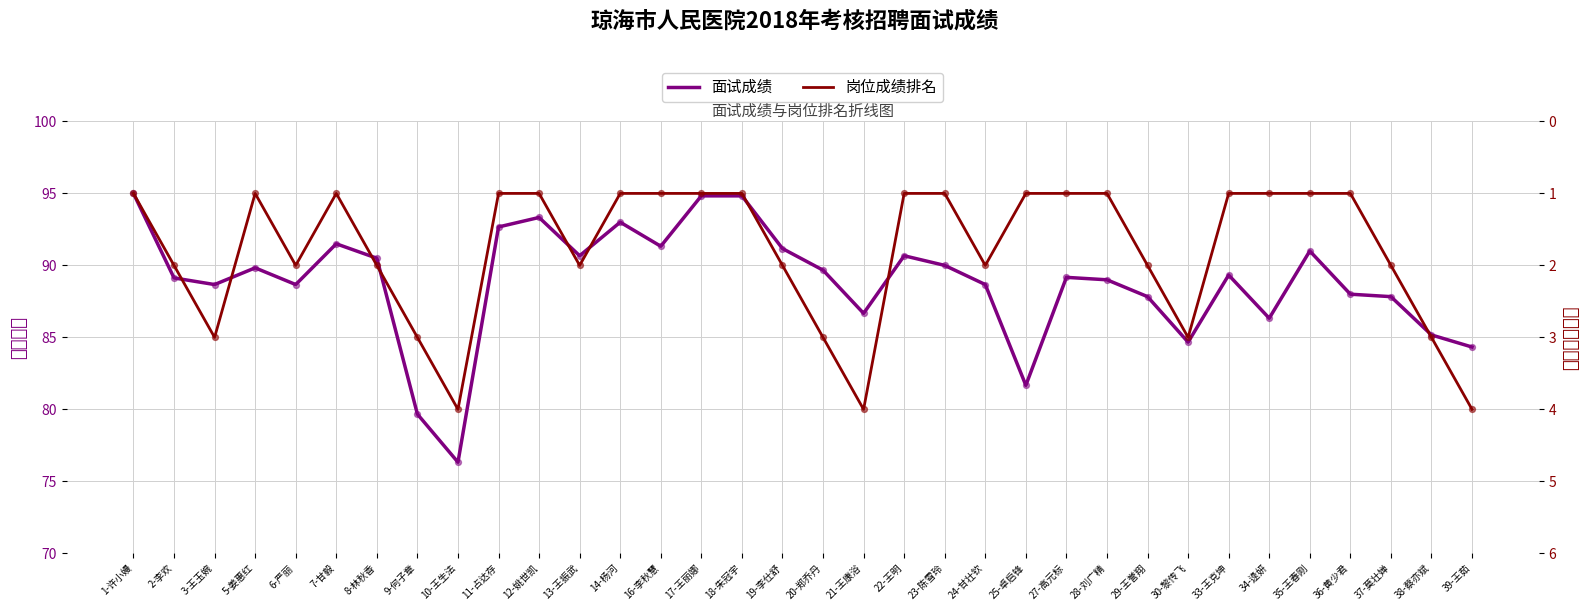

Which series has the largest Y range (max minus min)?

面试成绩